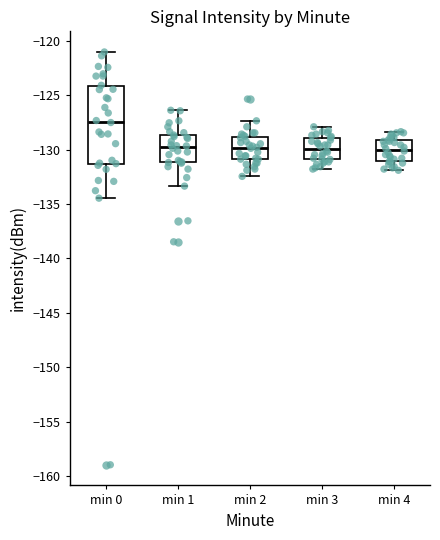

Reading left to right, read every box against the y-axis: the position of its median line, the range the box covers, and the ends of its whiskers. The values are not printed on the chart, so give them approximately, as read against the axis.

min 0: median -127.5, box -131.5 to -124.0, whiskers -134.5 to -121.0
min 1: median -130.0, box -131.0 to -128.5, whiskers -133.5 to -126.5
min 2: median -130.0, box -131.0 to -129.0, whiskers -132.5 to -127.5
min 3: median -130.0, box -131.0 to -129.0, whiskers -132.0 to -128.0
min 4: median -130.0, box -131.0 to -129.0, whiskers -132.0 to -128.5